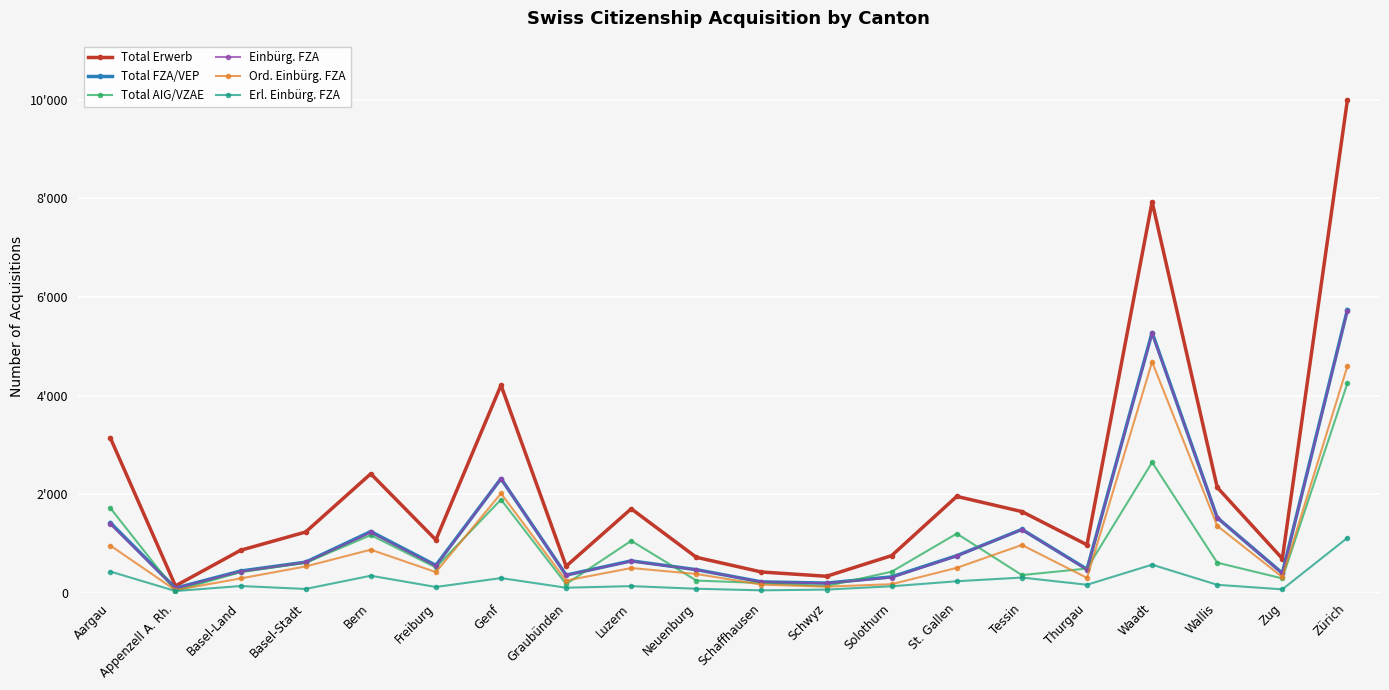

True or false: Total Erwerb has a value of 528 at Solothurn.

False